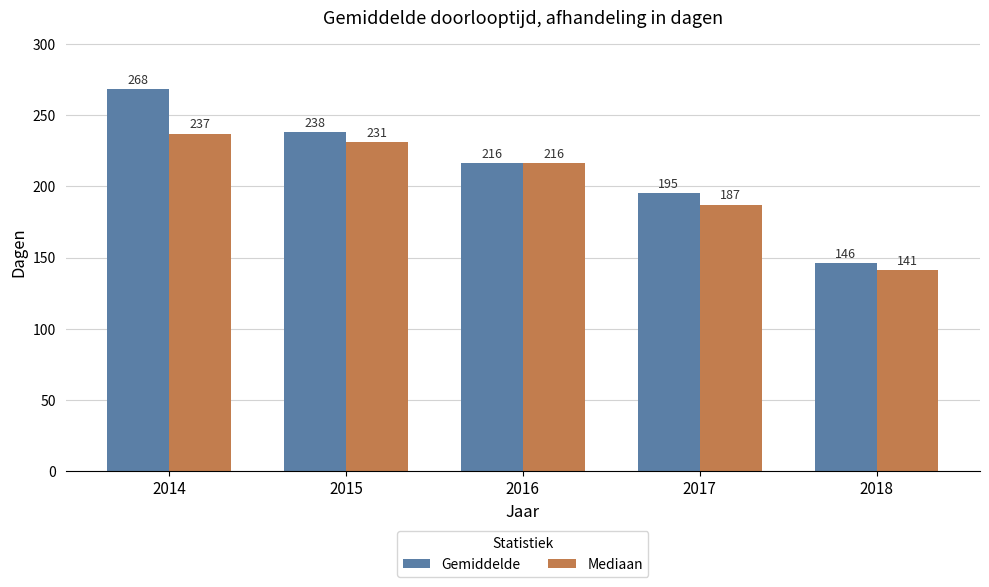

How many distinct data groups are displayed?

2